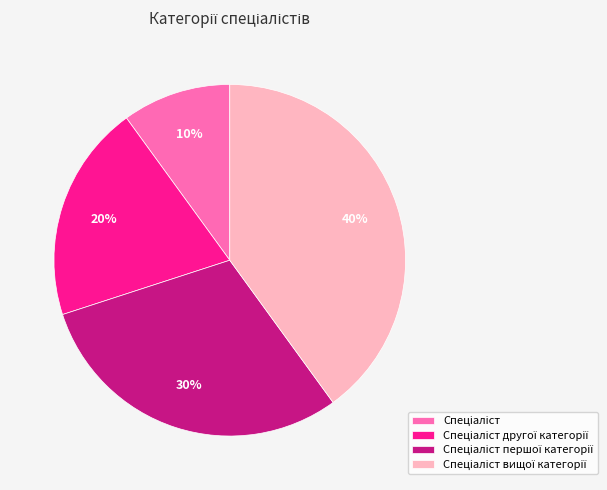

Does any single category account for the majority?

No